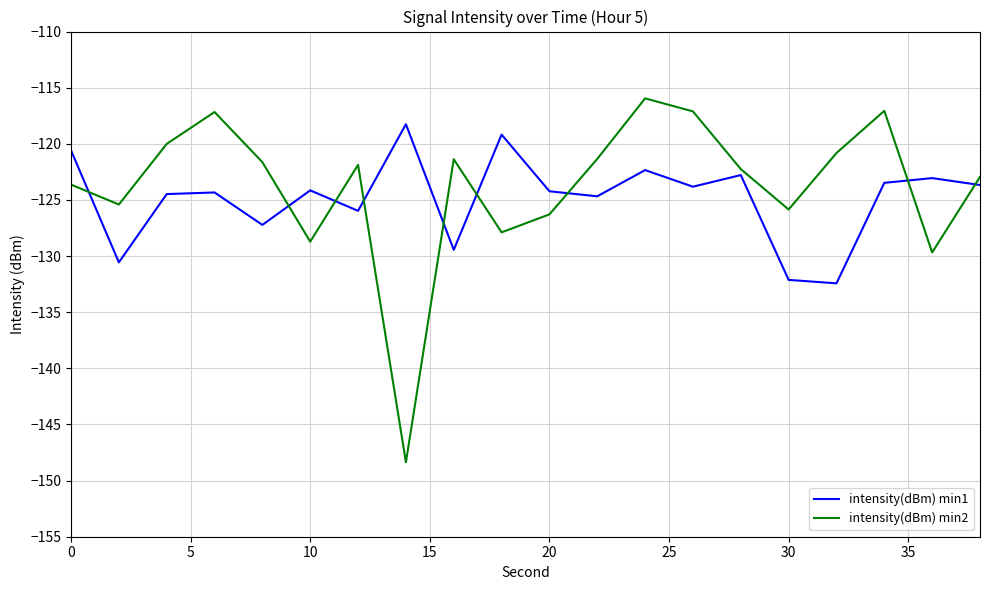

Is this an area chart (filled region under the line)?

No